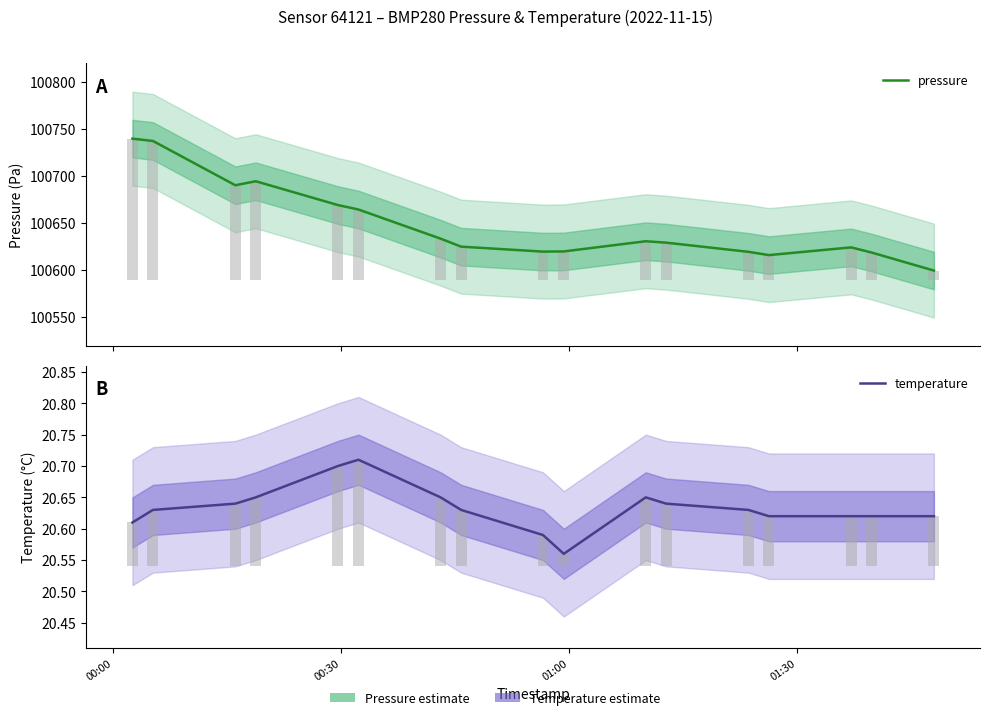

What is the difference between the maximum and minimum values in the temperature series?

0.2